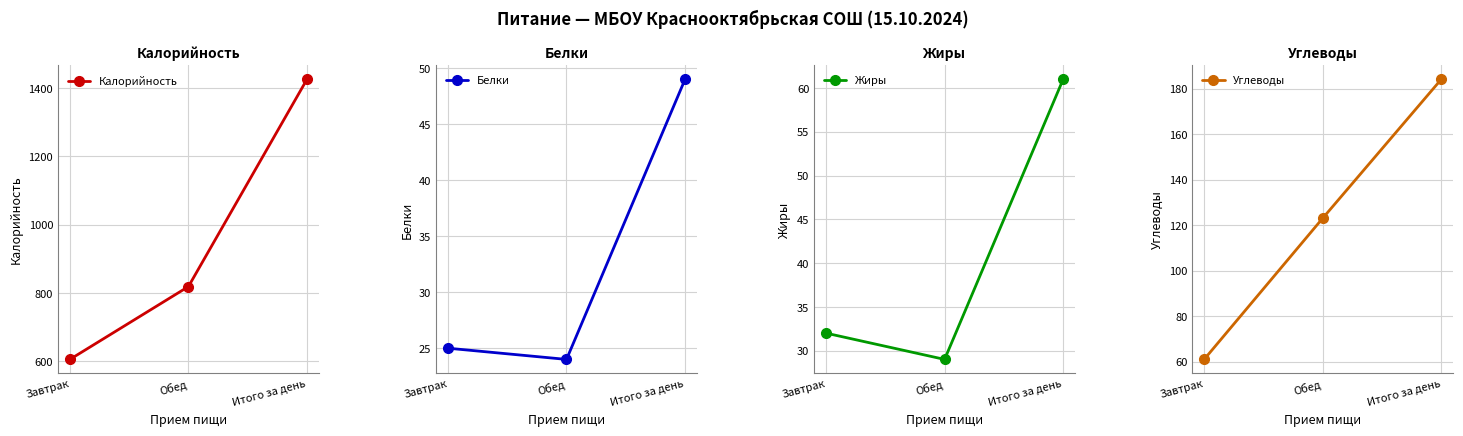

Rank the series at Обед from highest to lowest value.

Калорийность, Углеводы, Жиры, Белки